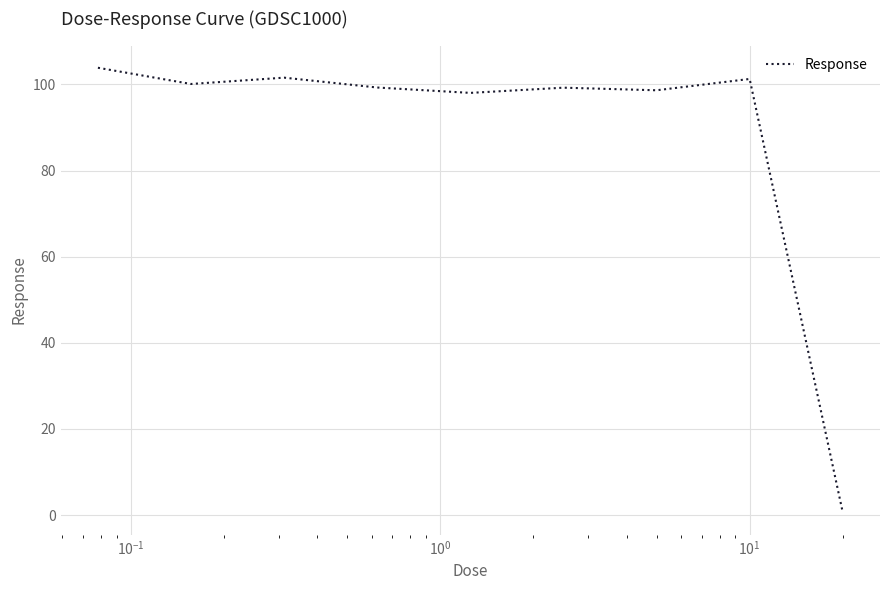

What is the greatest value displayed?

103.9